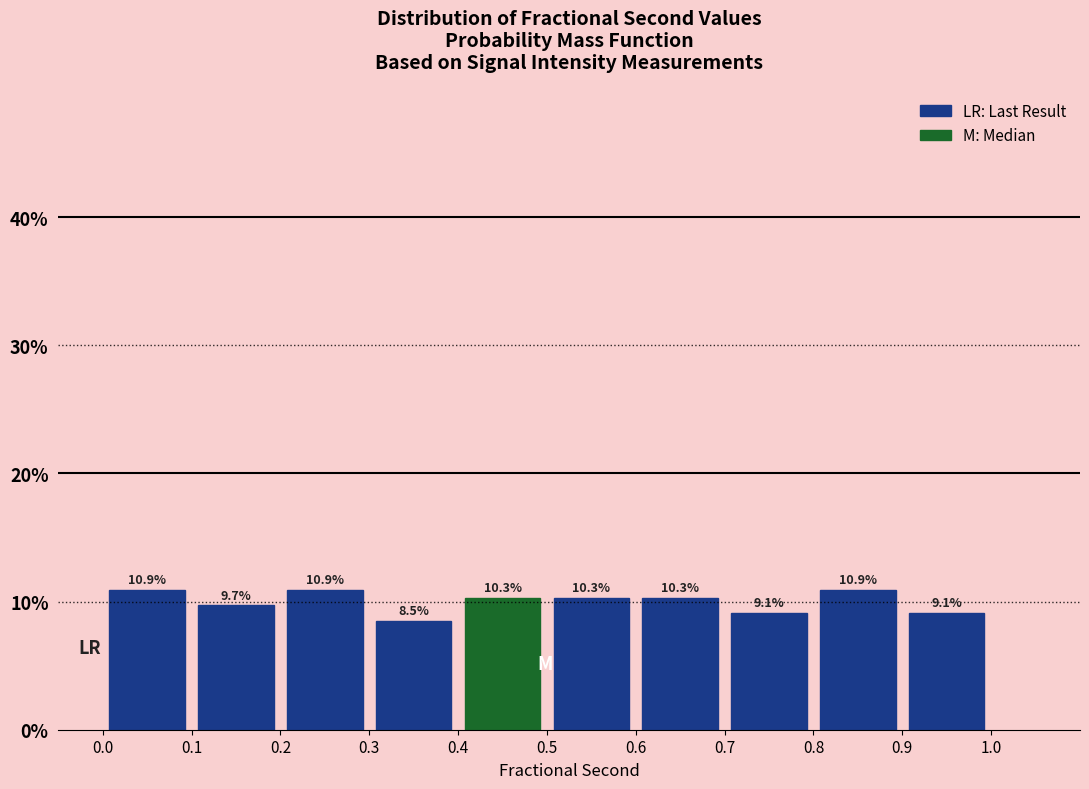

What is the height of the bar covering 0.4 to 0.5 on the x-axis?

10.3